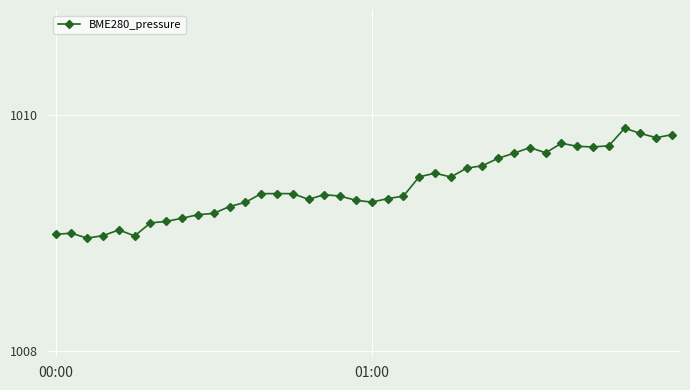

What is the difference between the maximum and second lowest values?

0.9